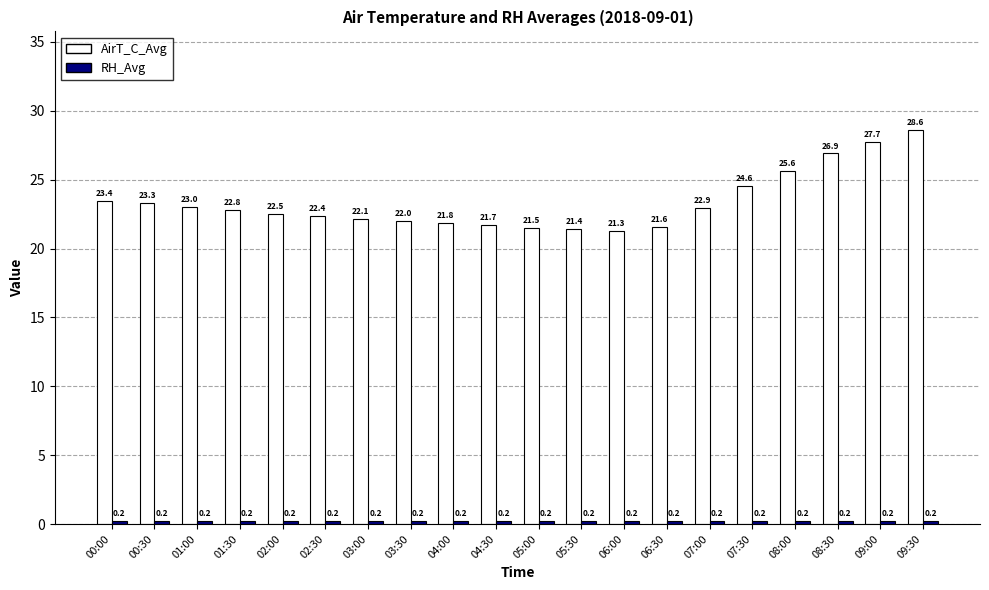

Rank the categories by AirT_C_Avg value from highest to lowest.

09:30, 09:00, 08:30, 08:00, 07:30, 00:00, 00:30, 01:00, 07:00, 01:30, 02:00, 02:30, 03:00, 03:30, 04:00, 04:30, 06:30, 05:00, 05:30, 06:00